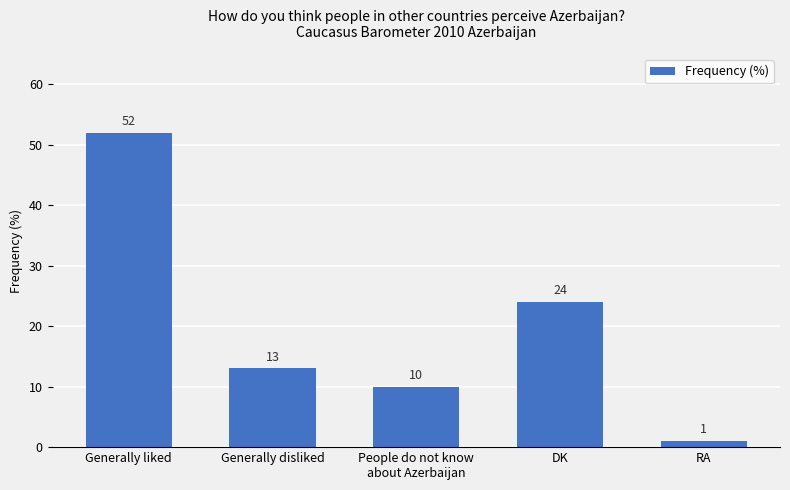

What is the difference between the values at DK and RA?

23